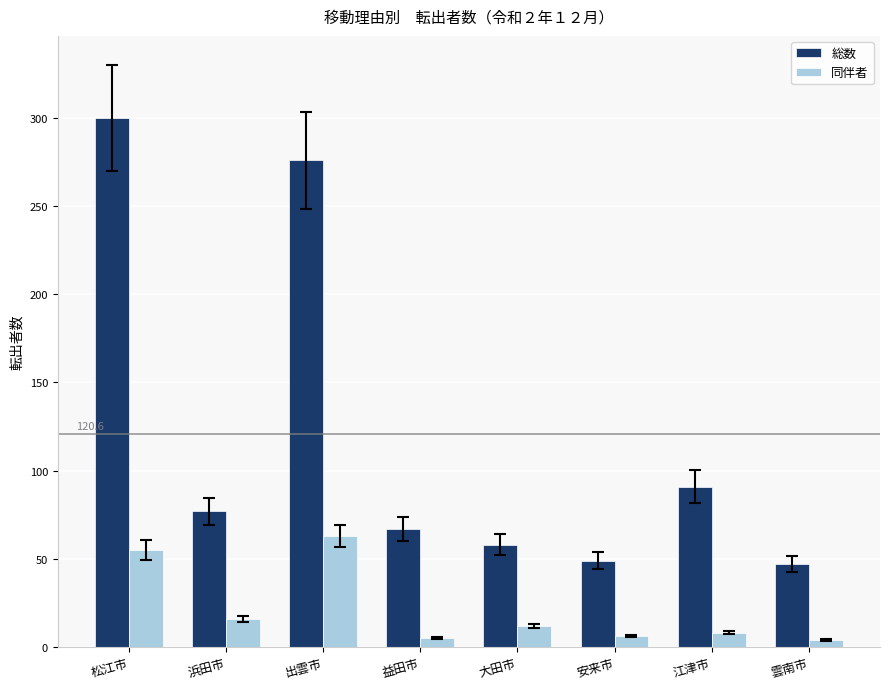

Is the value of 同伴者 at 大田市 greater than the value of 総数 at 浜田市?

No